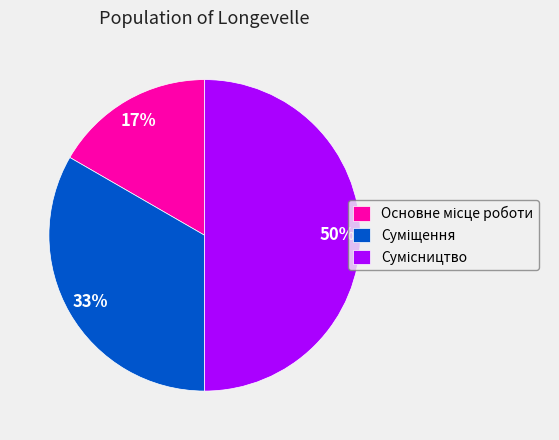

To the nearest percent, what is the average slice percentage?

33%